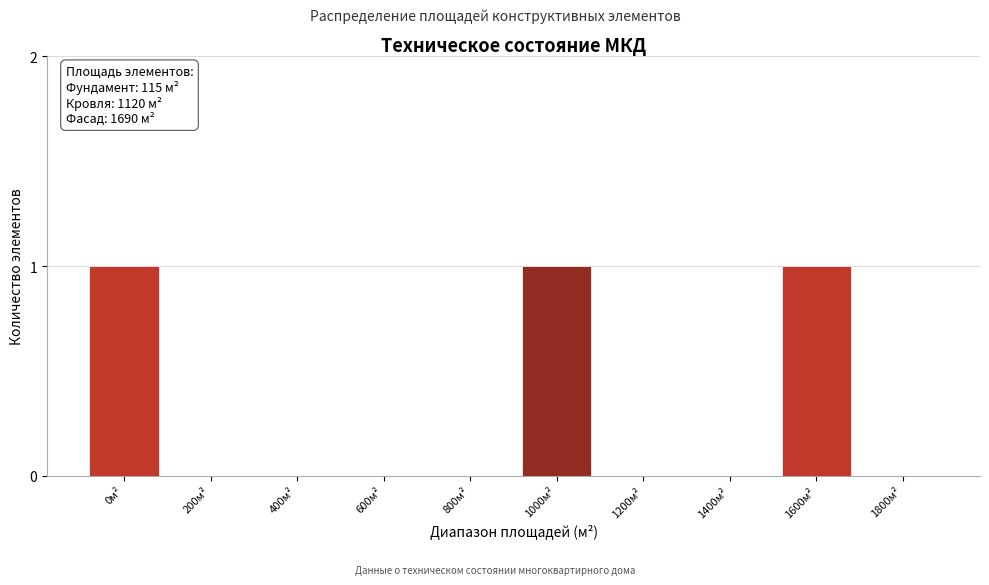

Reading right to left, what are all the values shown in this chart?

1800м²=0	1600м²=1	1400м²=0	1200м²=0	1000м²=1	800м²=0	600м²=0	400м²=0	200м²=0	0м²=1